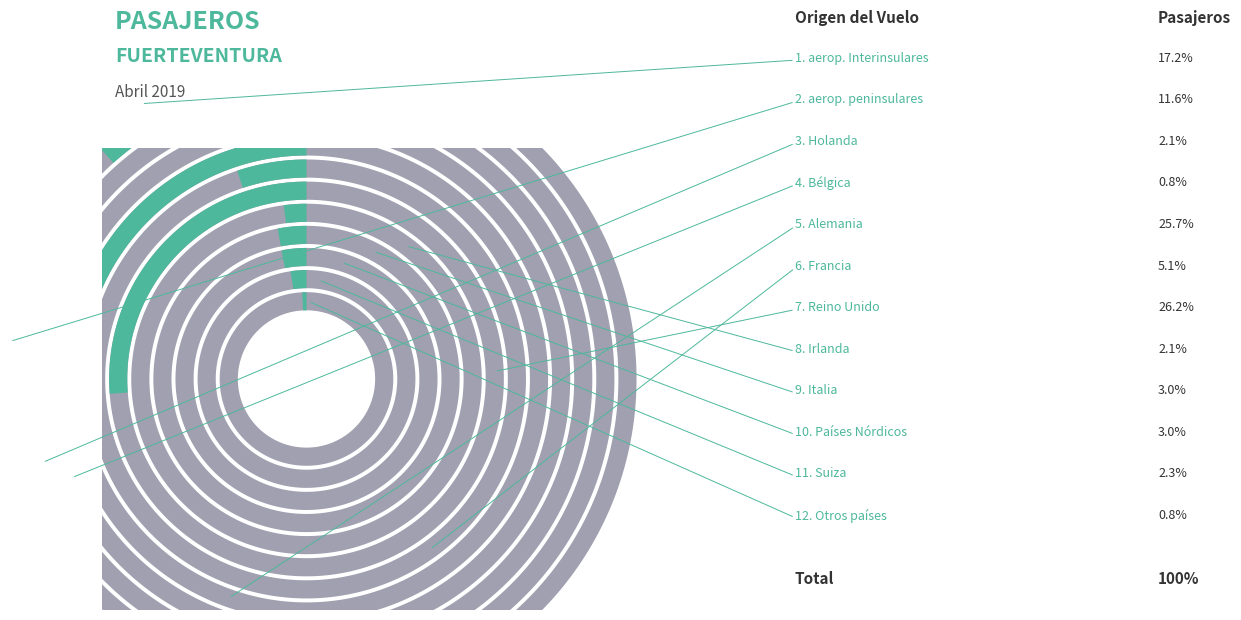

Does Italia represent more than half of the total?

No